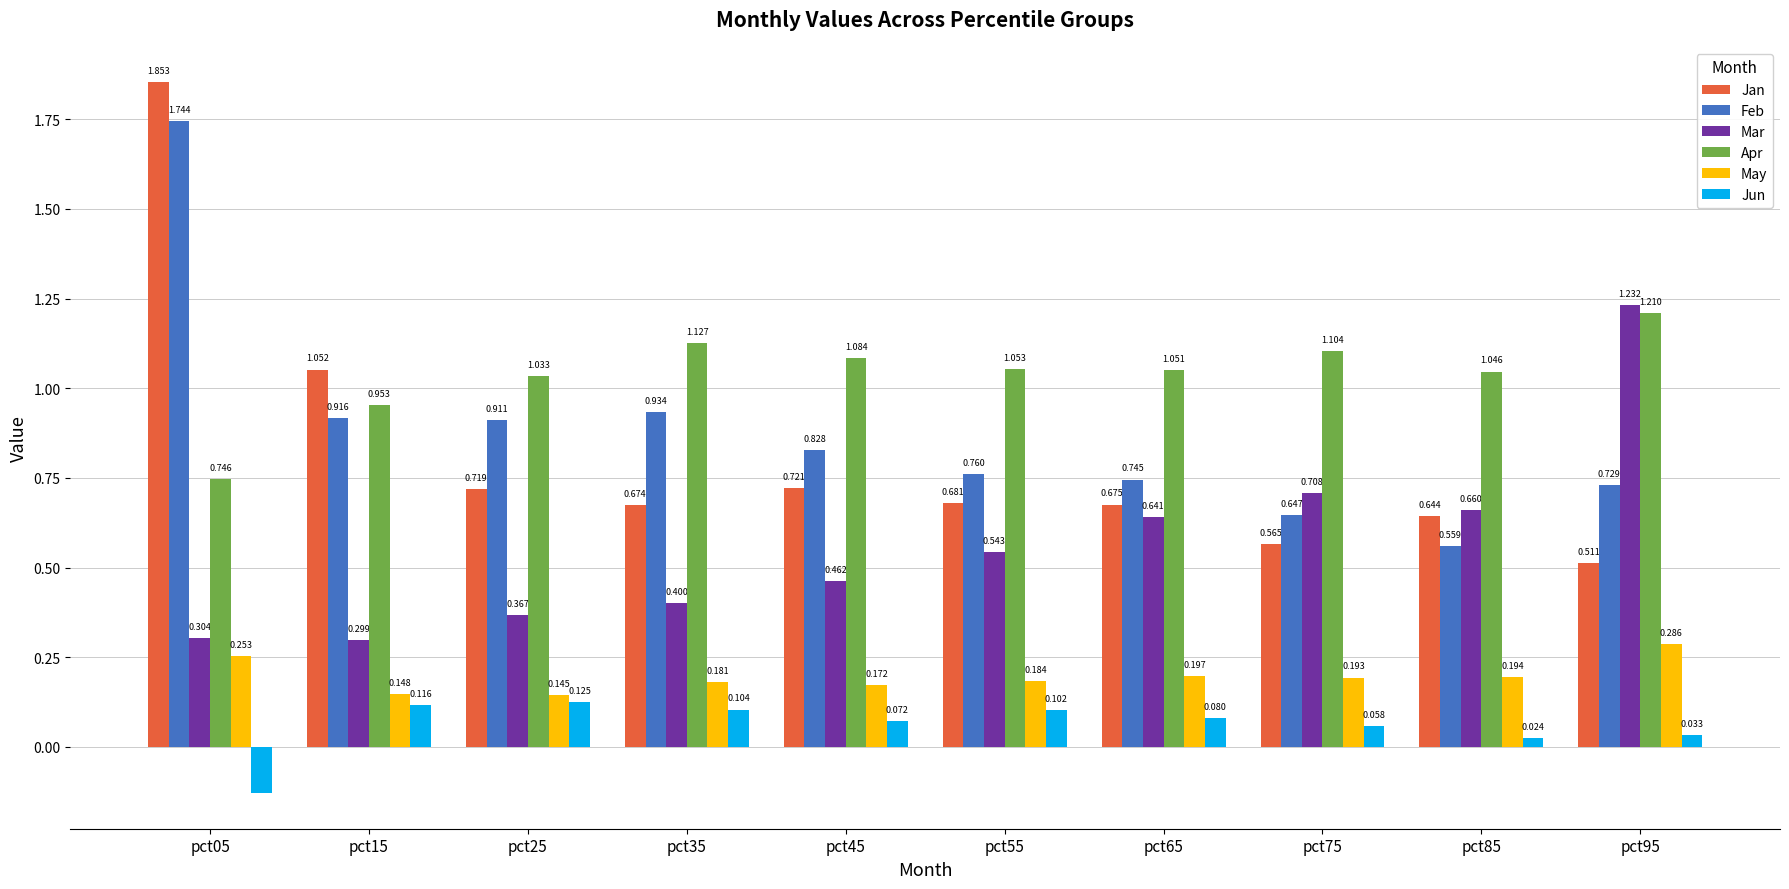

How many bars are there in total?

60